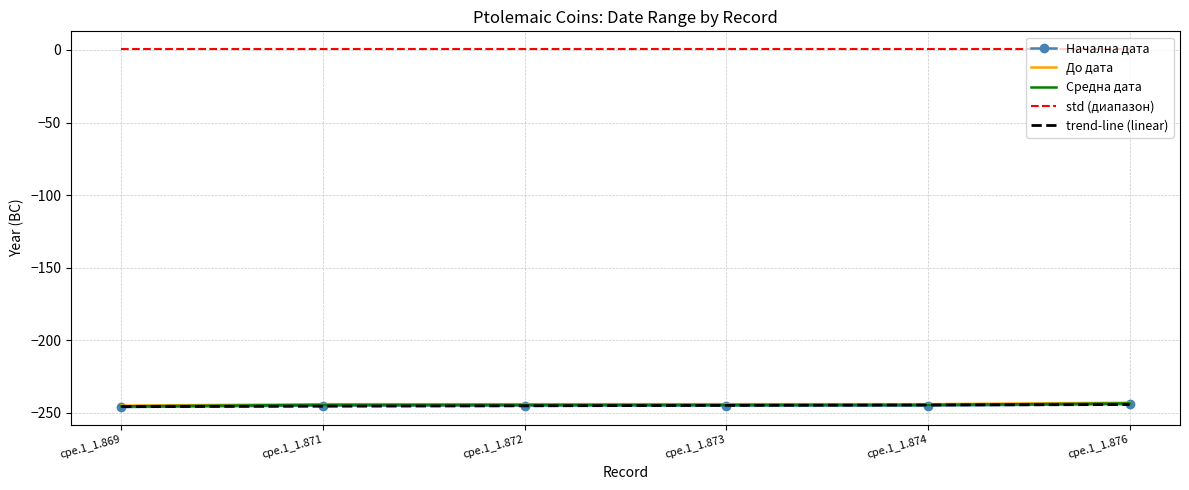

True or false: std (диапазон) and Средна дата cross at least once.

False